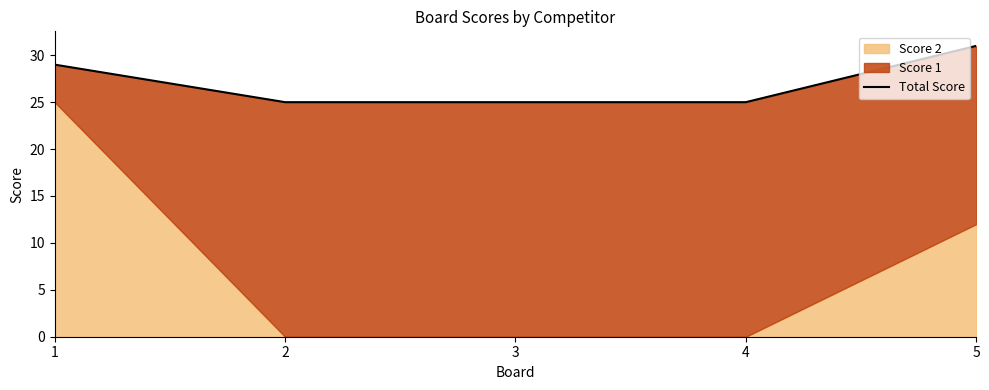

What is the value of the 4th point from the left?

25